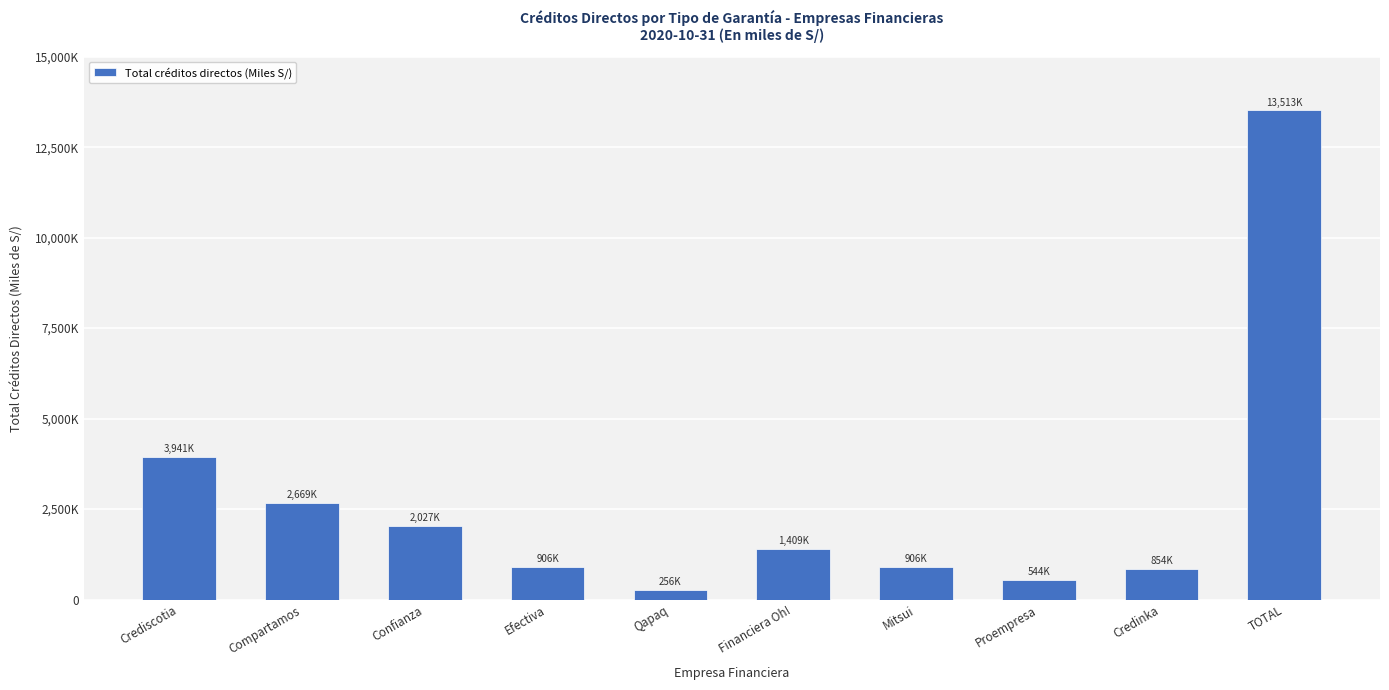

Reading right to left, extract all data points from this chart.

TOTAL=13513156.8	Credinka=854494.0	Proempresa=544383.5	Mitsui=906118.2	Financiera Oh!=1409493.9	Qapaq=256091.9	Efectiva=906157.4	Confianza=2026855.7	Compartamos=2668575.1	Crediscotia=3940987.1